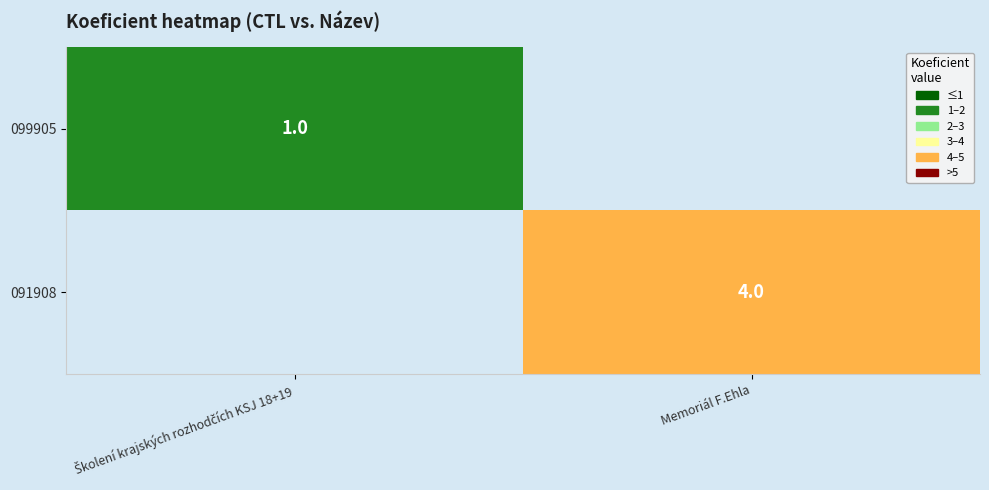

Is it true that 091908 equals 6 at Memoriál F.Ehla?

False